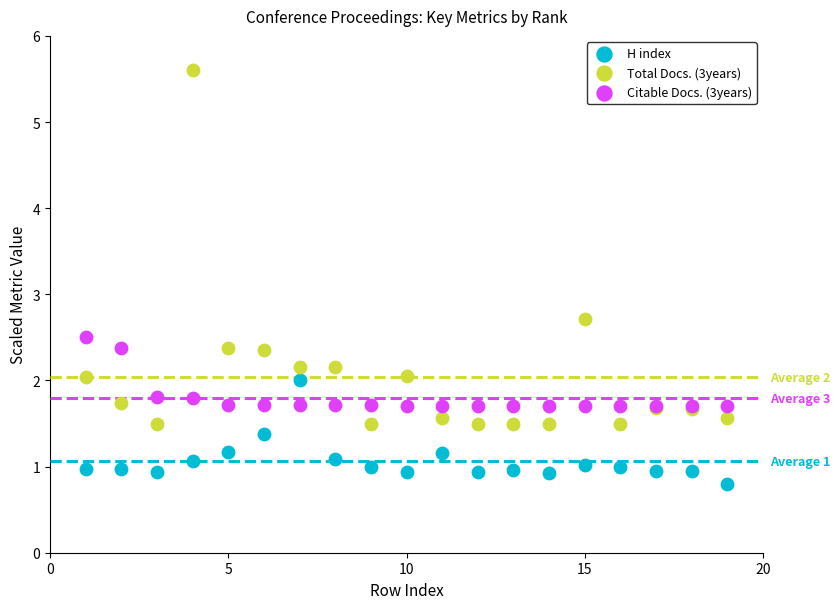

Across all series, what Y value is closest to 3?

2.7